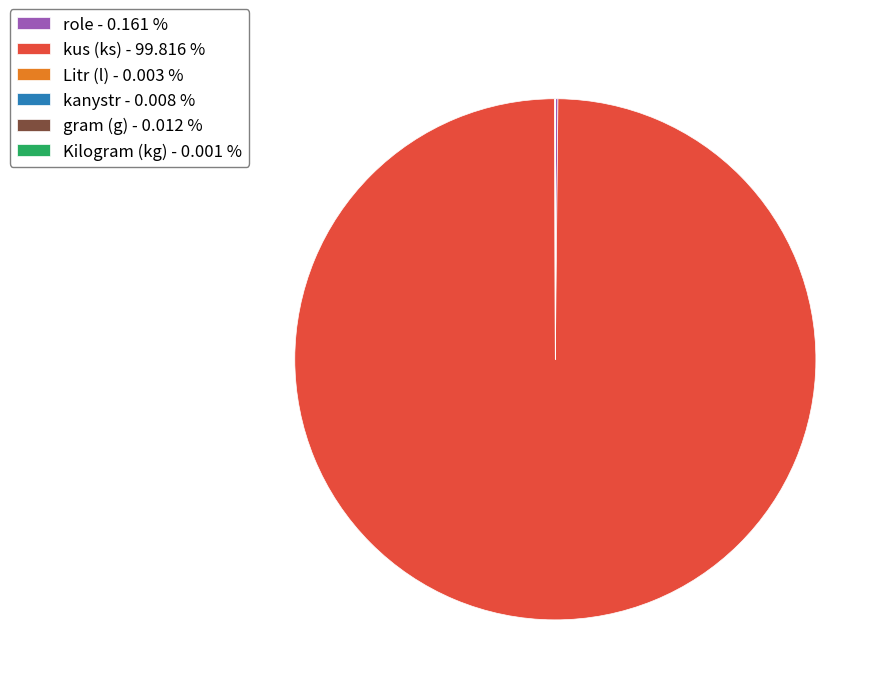

Is there any slice that represents more than half of the pie?

Yes